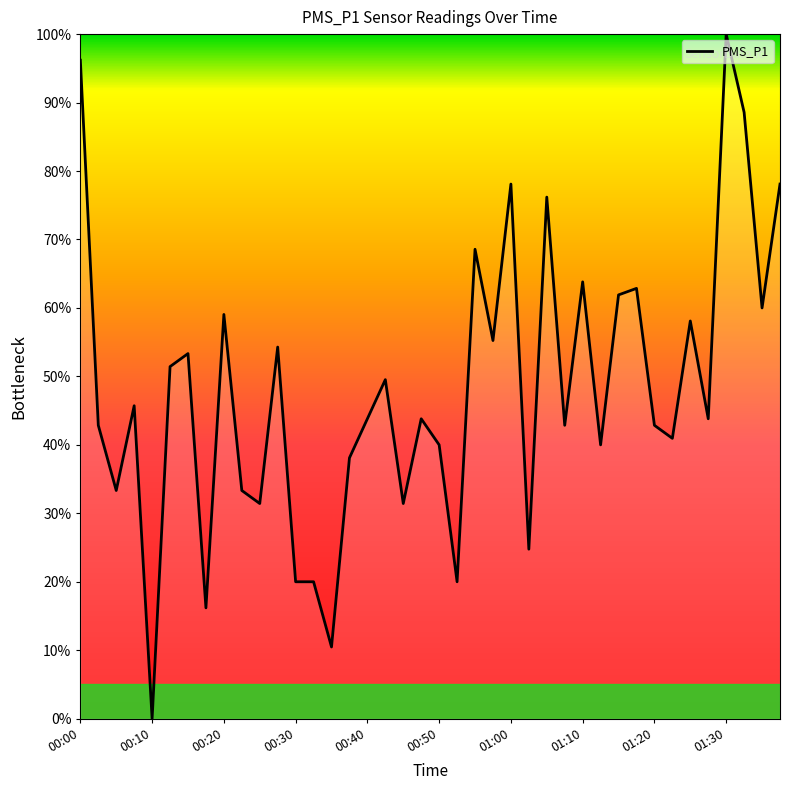

What is the maximum value shown in the chart?

100.0